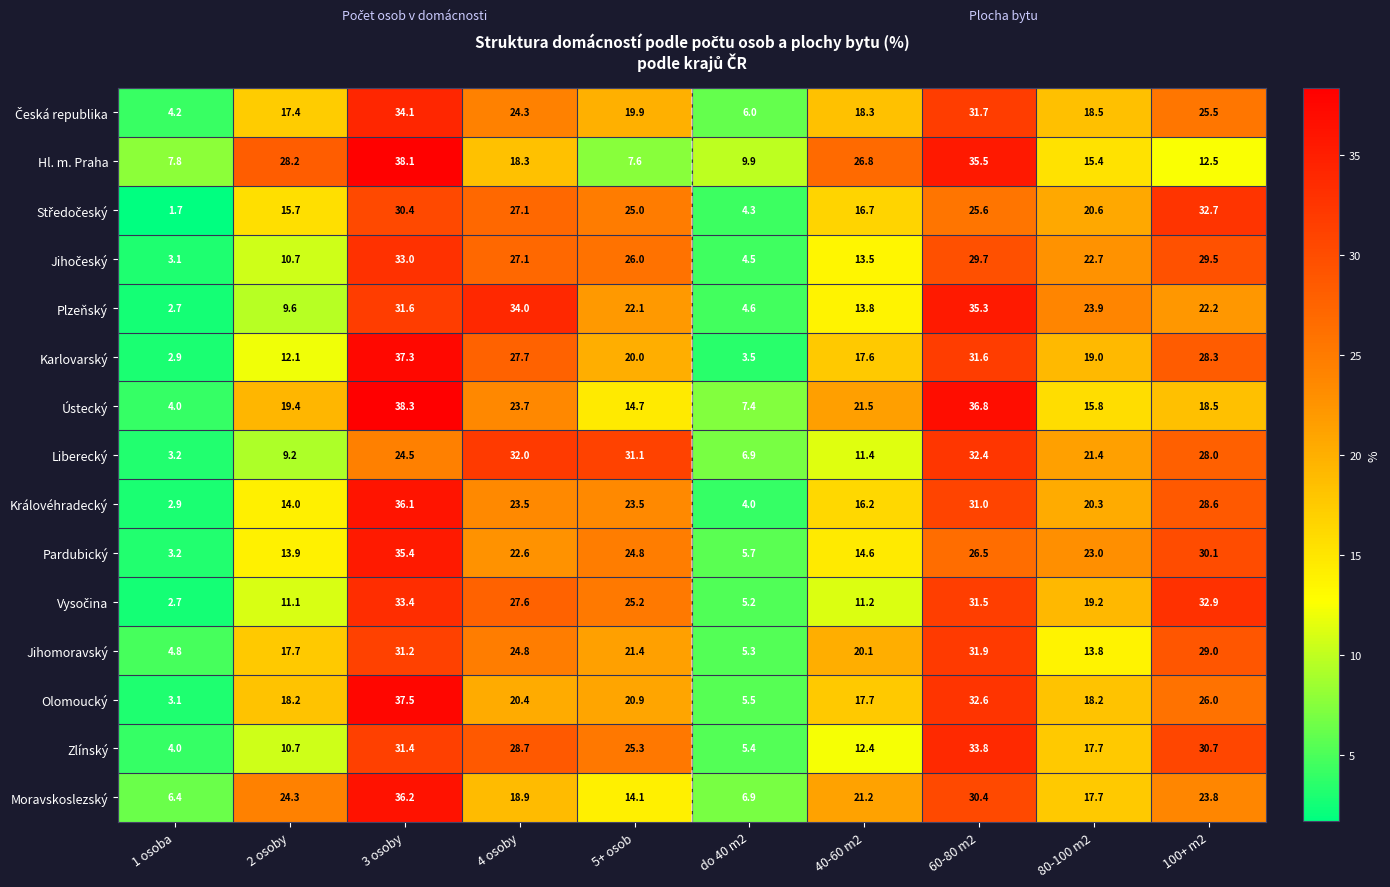

At which label does Pardubický first exceed 23?

3 osoby